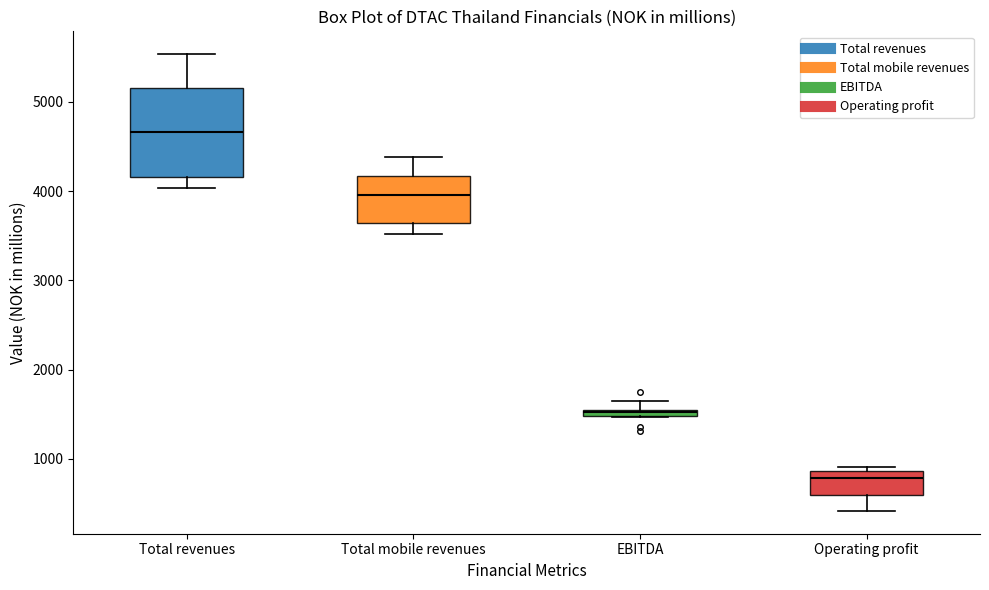

Where does the lower whisker of the box for Operating profit end on the y-axis? The values are not printed on the chart, so give them approximately, as read against the axis.

400